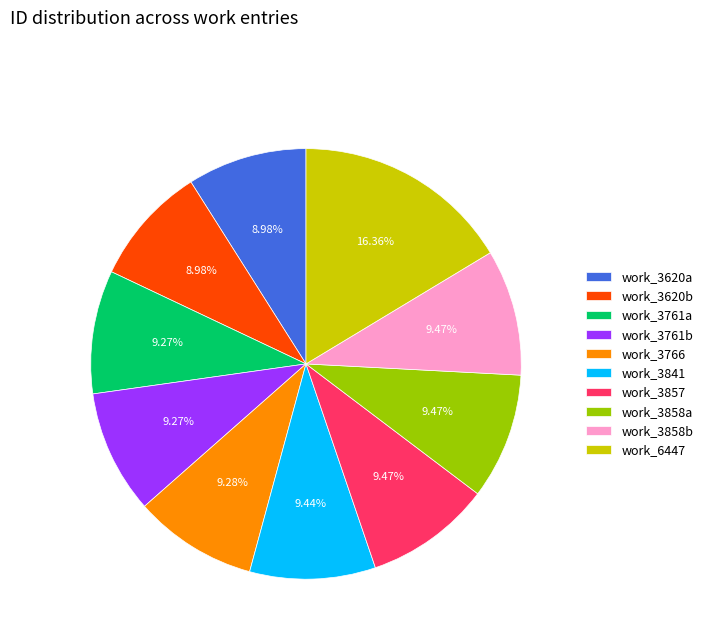

Combined, do work_3620b and work_3766 account for over 50%?

No